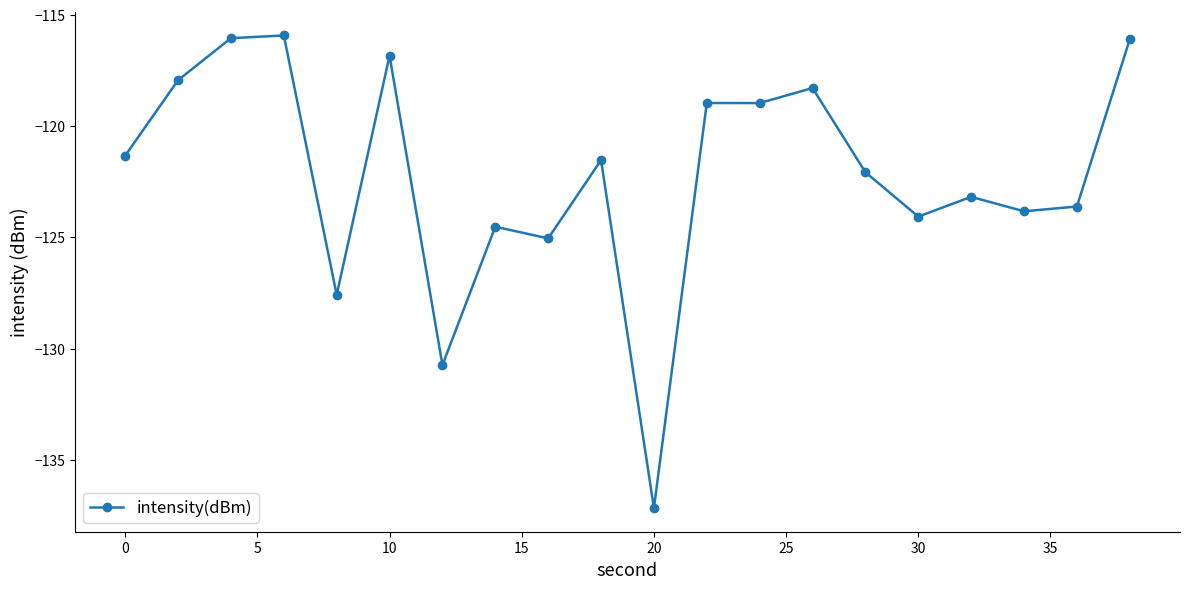

What is the difference between the maximum and second lowest values?

14.8